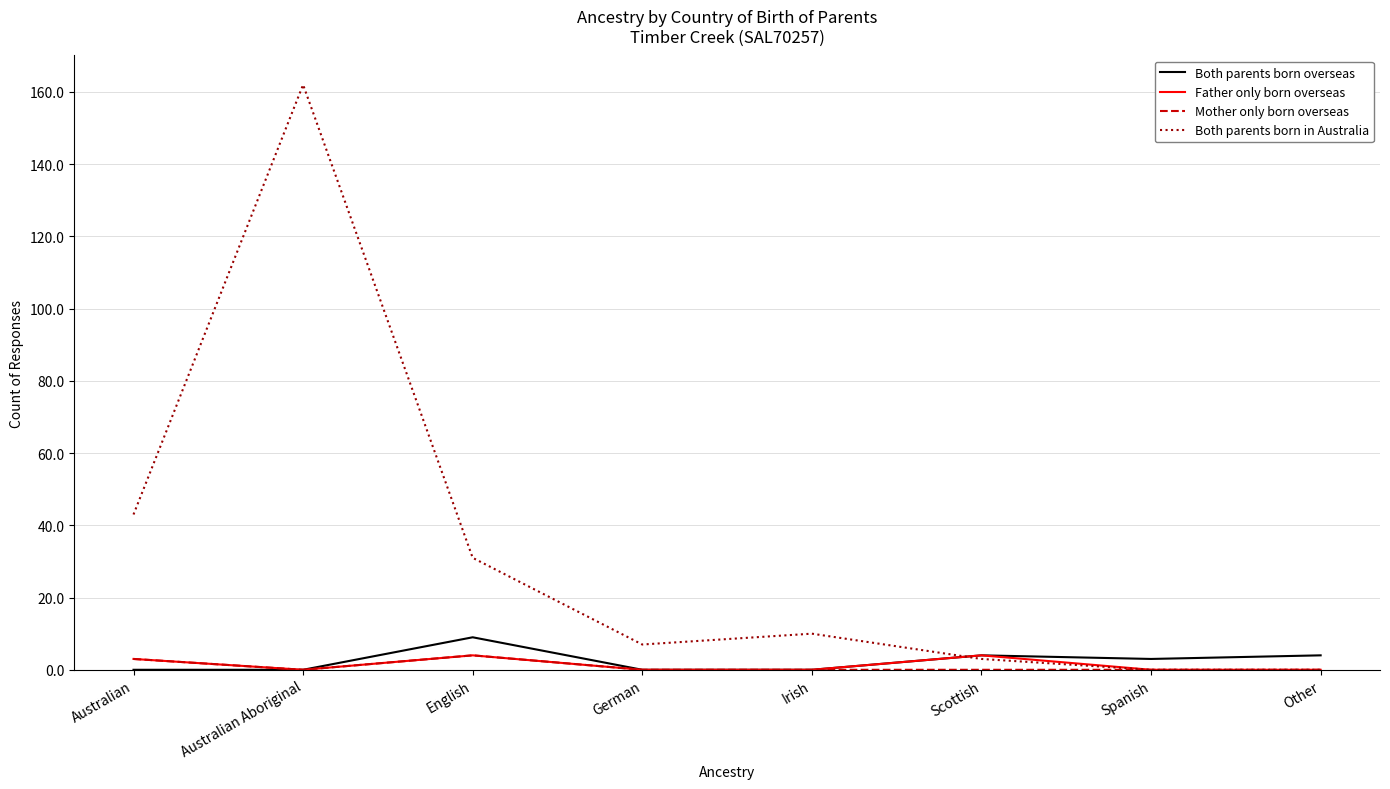

How many lines are shown in the chart?

4